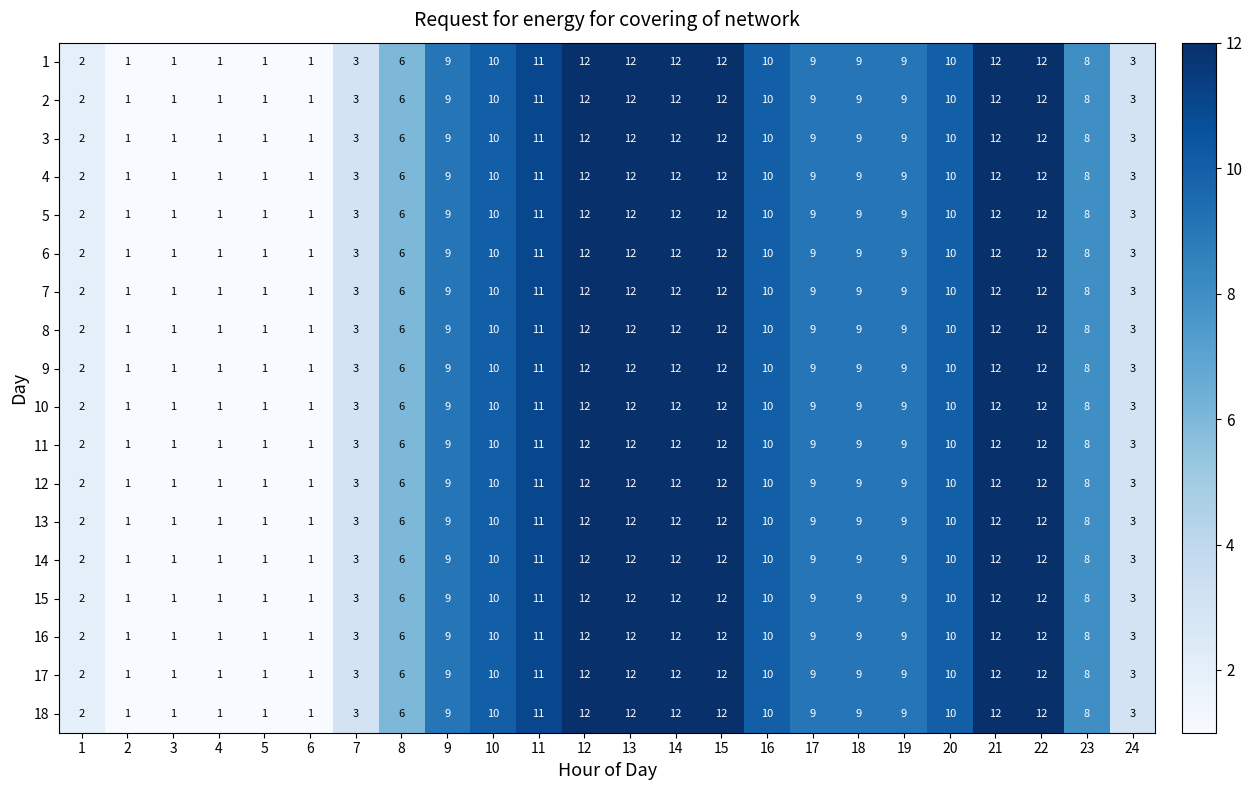

What is the highest value of the 1 series?

12